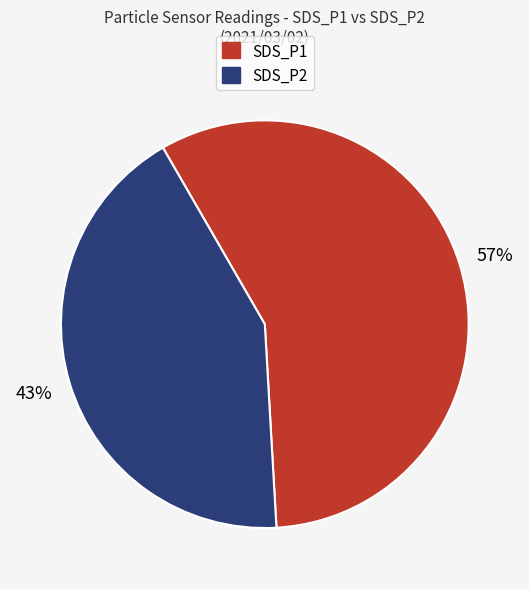

To the nearest percent, what is the average slice percentage?

50%